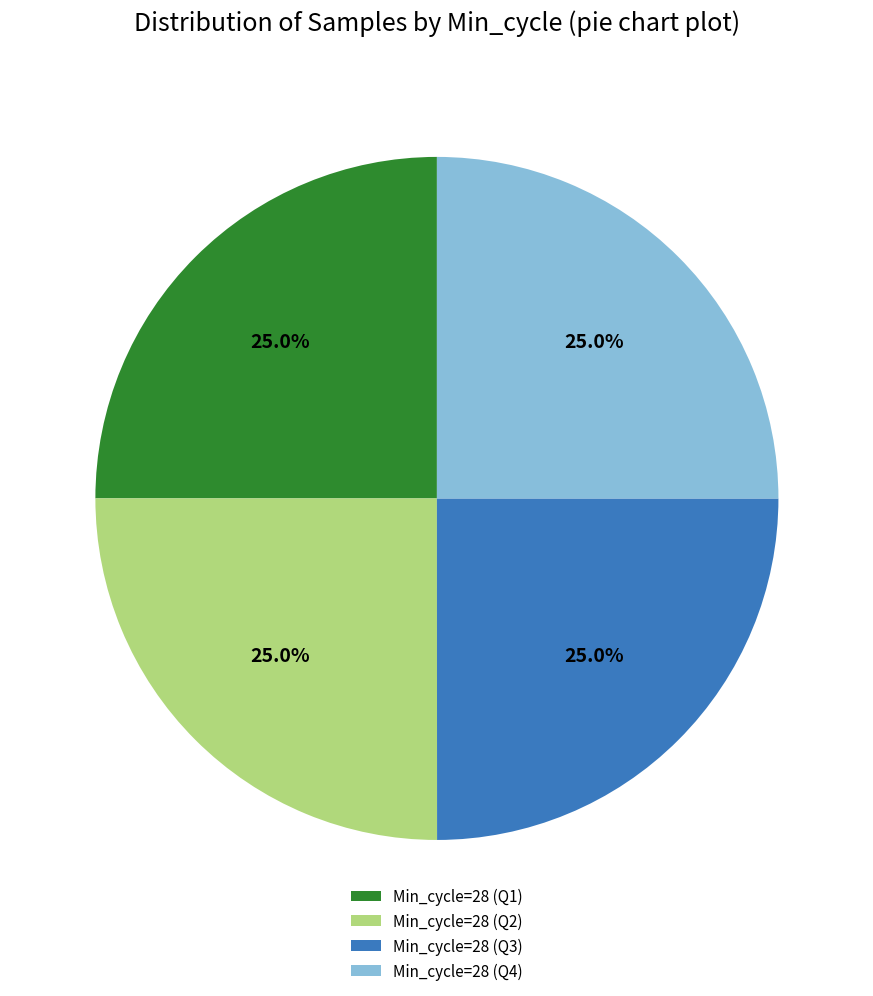

Is there a majority slice in this chart?

No